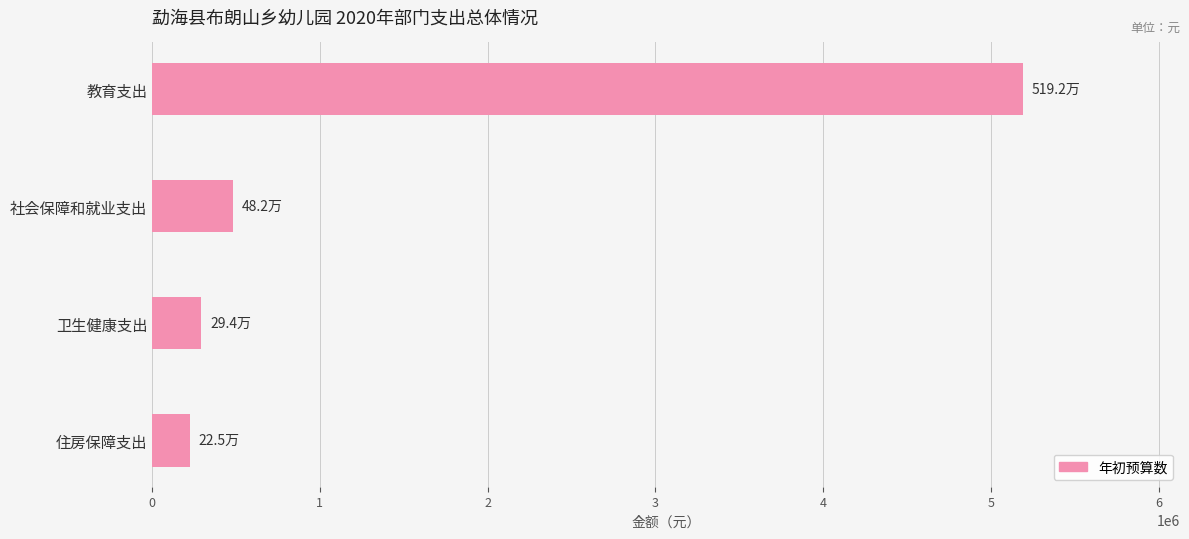

What is the average value?

1548154.8